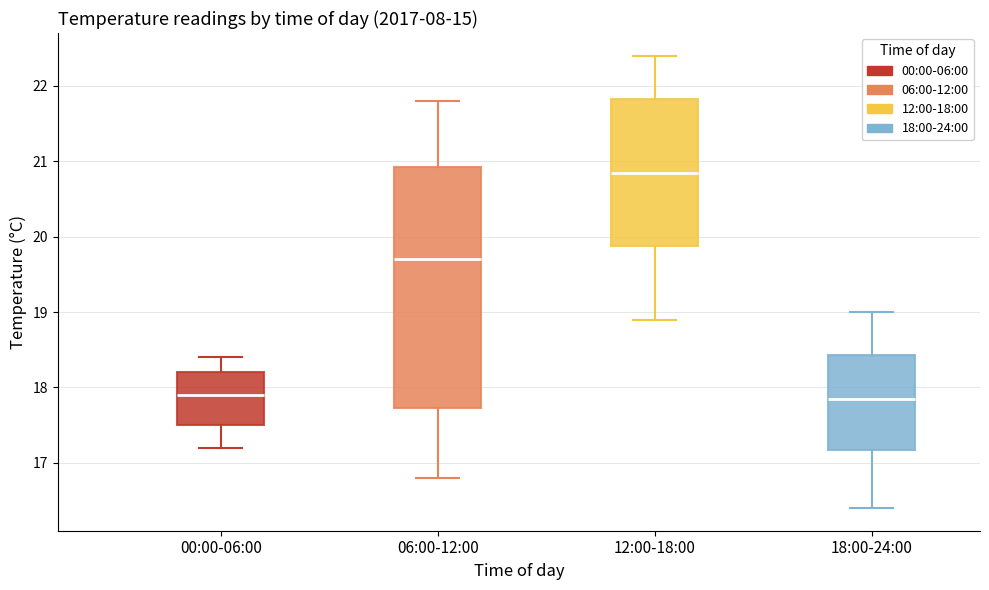

Which box's median line is the highest?

12:00-18:00